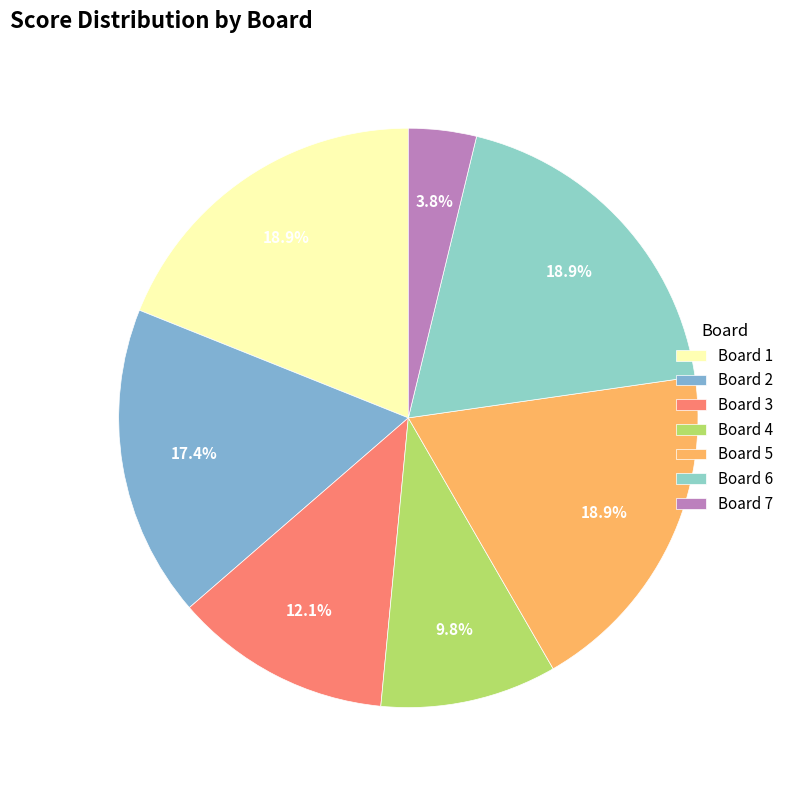

What percentage is the Board 3 slice, to the nearest percent?

12%